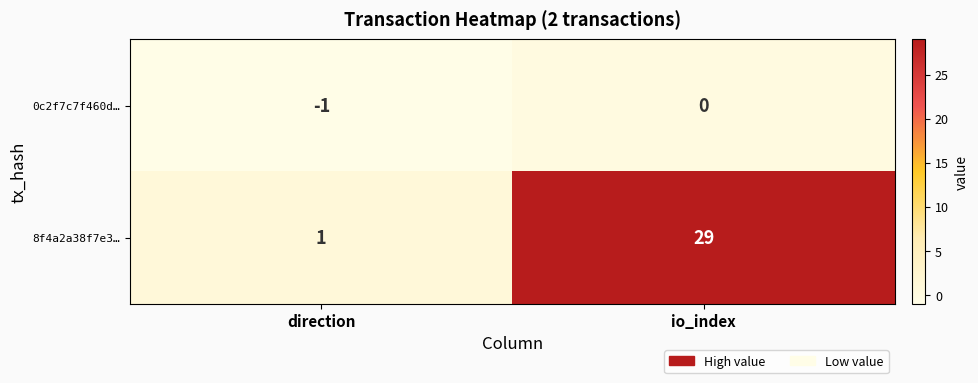

How many values in the 8f4a2a38f7e3… series are below 29?

1